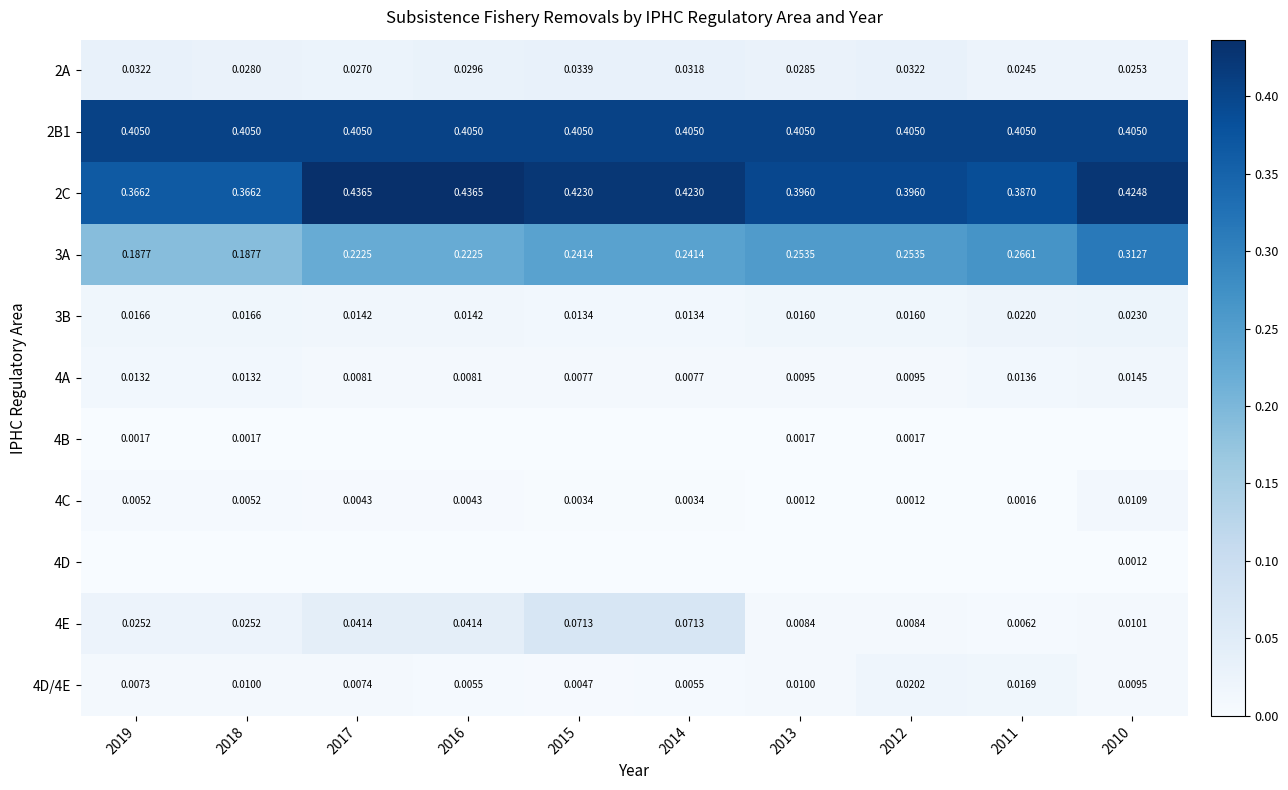

At how many categories does at least one series exceed 0?

10